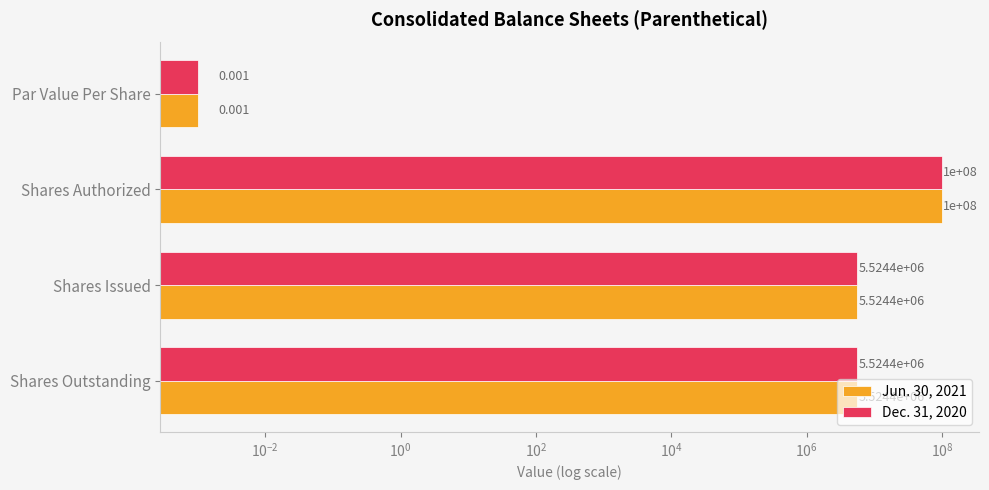

What is the sum of all Dec. 31, 2020 values?

111048800.0